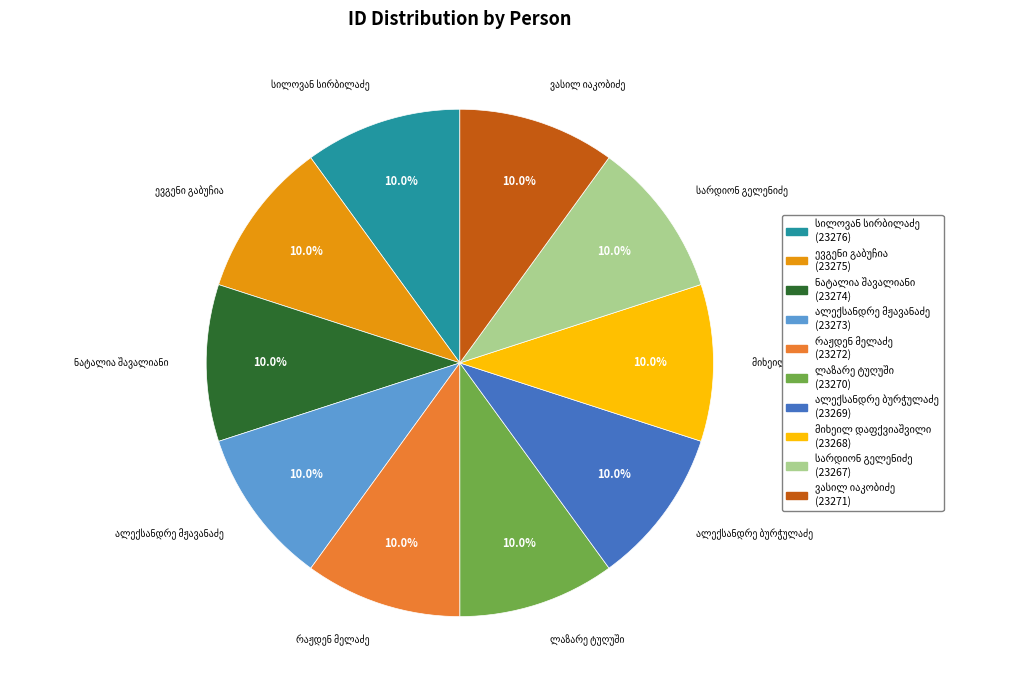

Is there any slice that represents more than half of the pie?

No